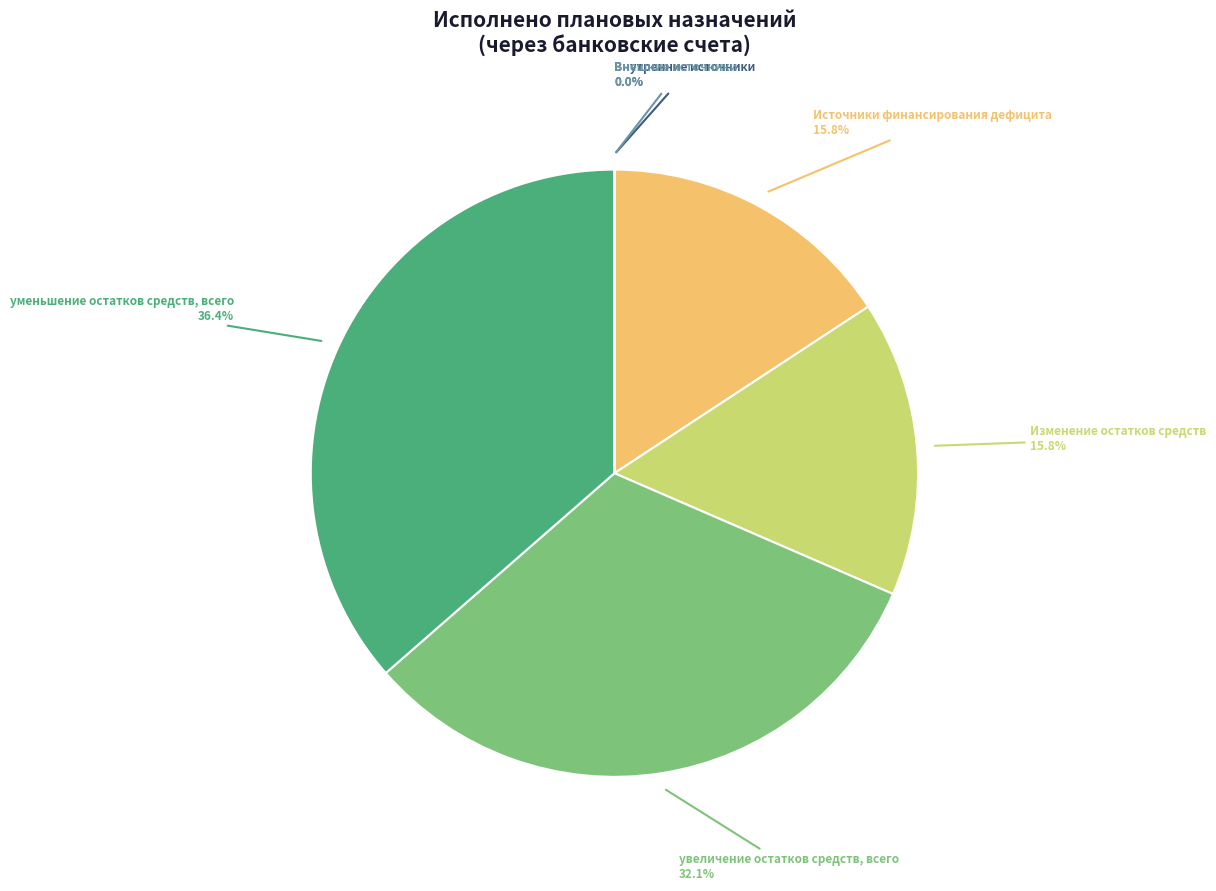

To the nearest percent, what is the difference between the увеличение остатков средств, всего and Внутренние источники slice percentages?

32%